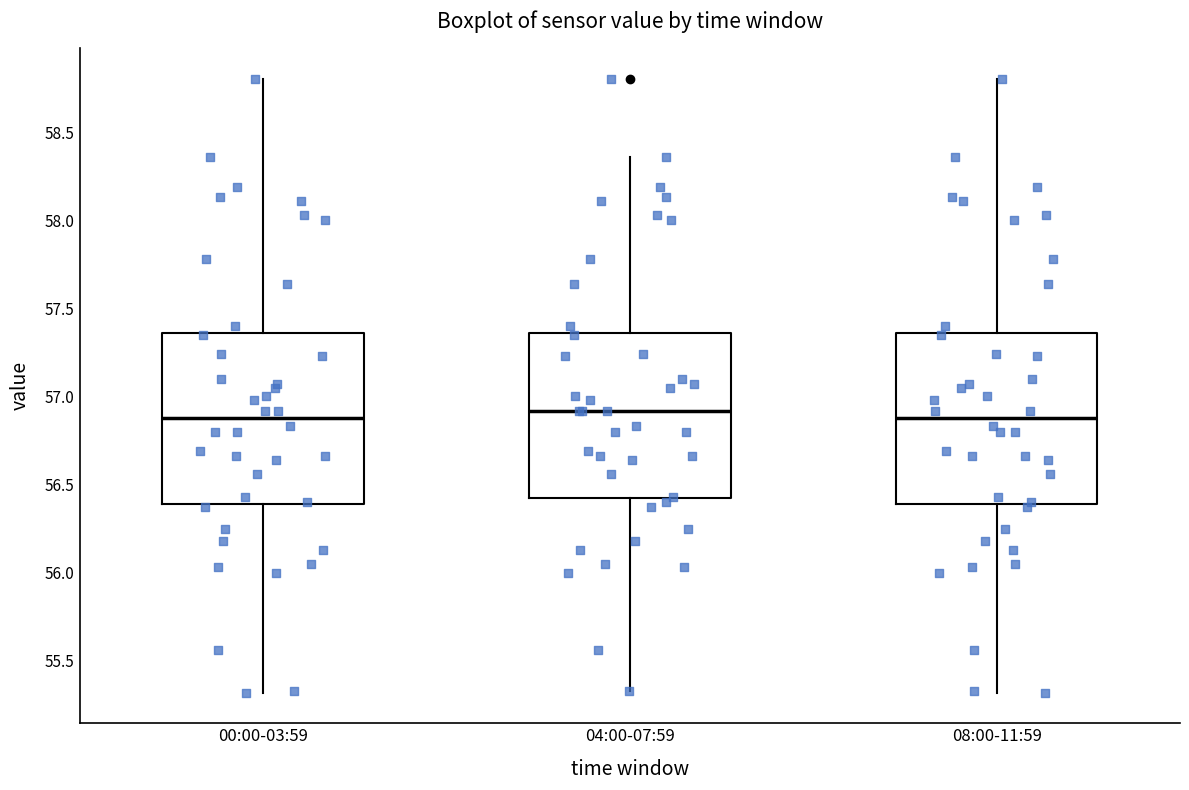

Reading left to right, read every box against the y-axis: the position of its median line, the range the box covers, and the ends of its whiskers. The values are not printed on the chart, so give them approximately, as read against the axis.

00:00-03:59: median 56.90, box 56.40 to 57.35, whiskers 55.30 to 58.80
04:00-07:59: median 56.90, box 56.40 to 57.35, whiskers 55.35 to 58.35
08:00-11:59: median 56.90, box 56.40 to 57.35, whiskers 55.30 to 58.80